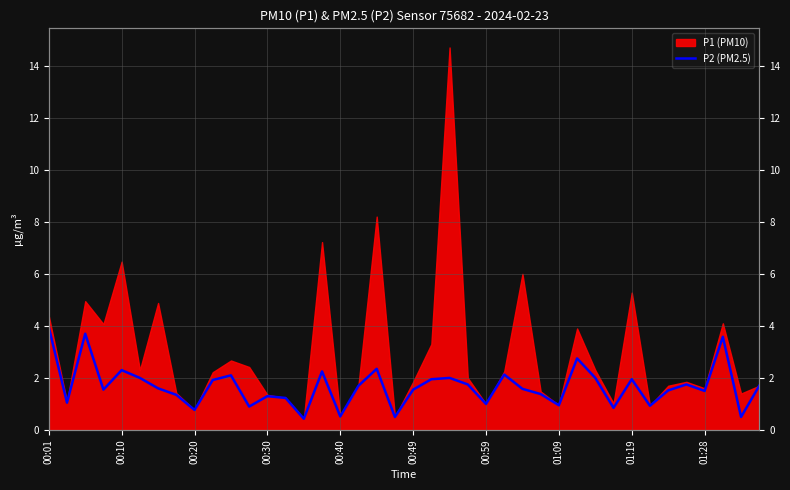

Is it true that the value at 14 is 0.4?

True